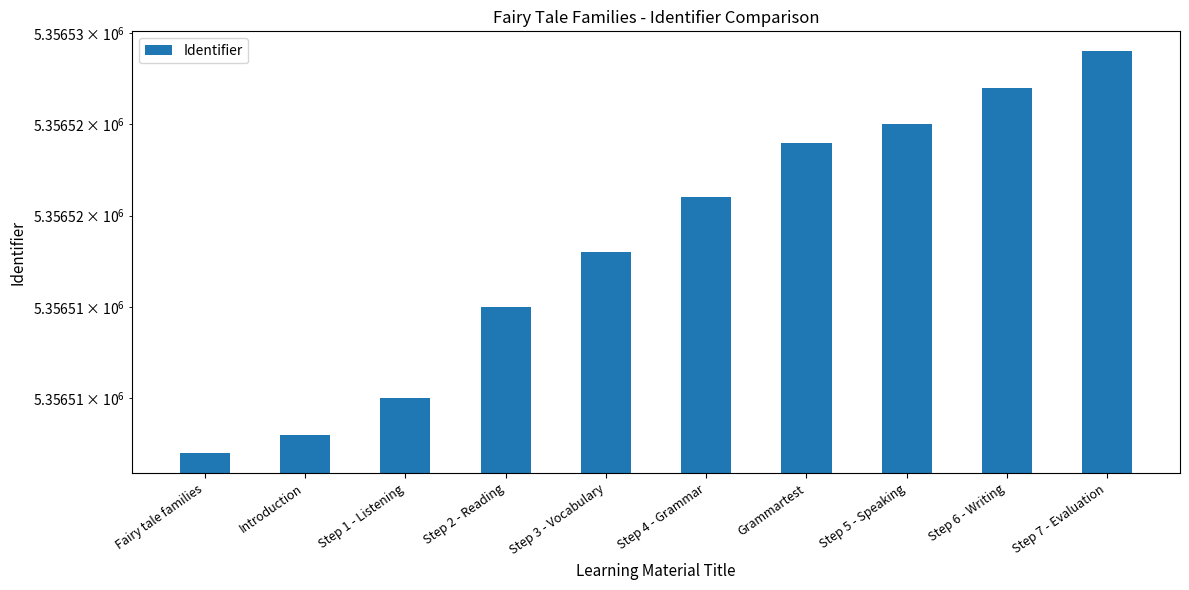

At which label is the value closest to 5356518?

Step 3 - Vocabulary